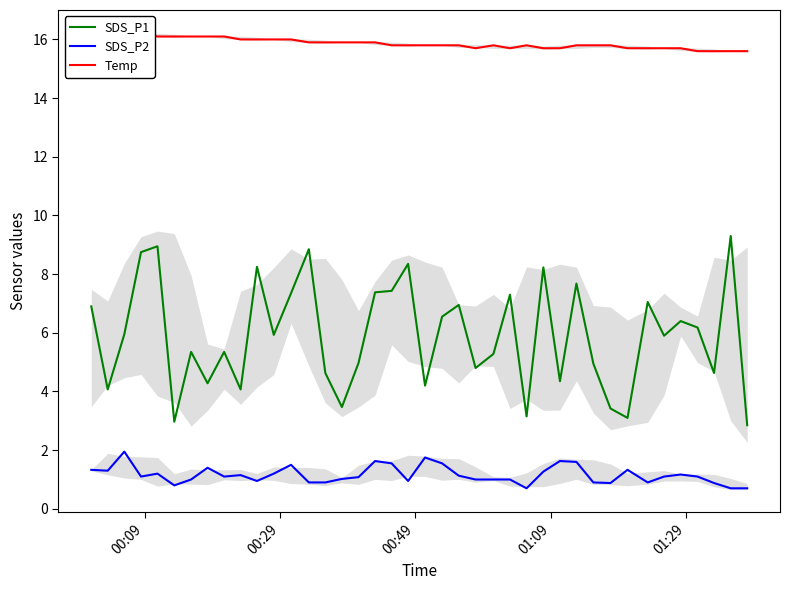

What is the highest value of the SDS_P1 series?

9.3